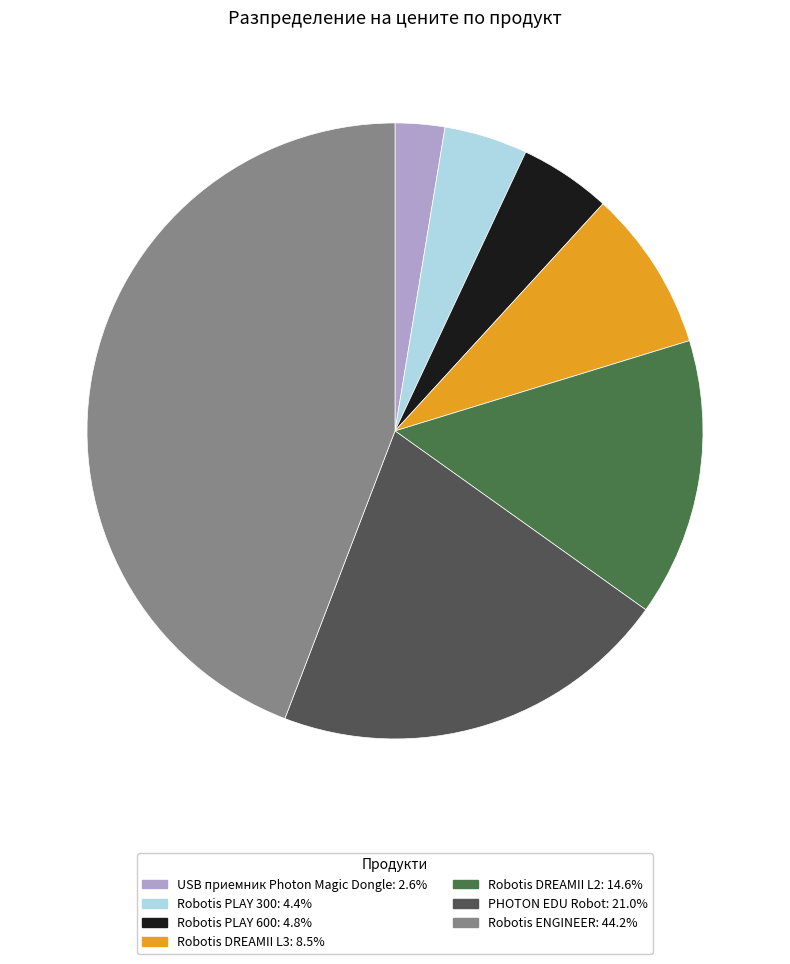

Approximately how many times larger is the value at Robotis PLAY 300 compared to USB приемник Photon Magic Dongle?

1.7